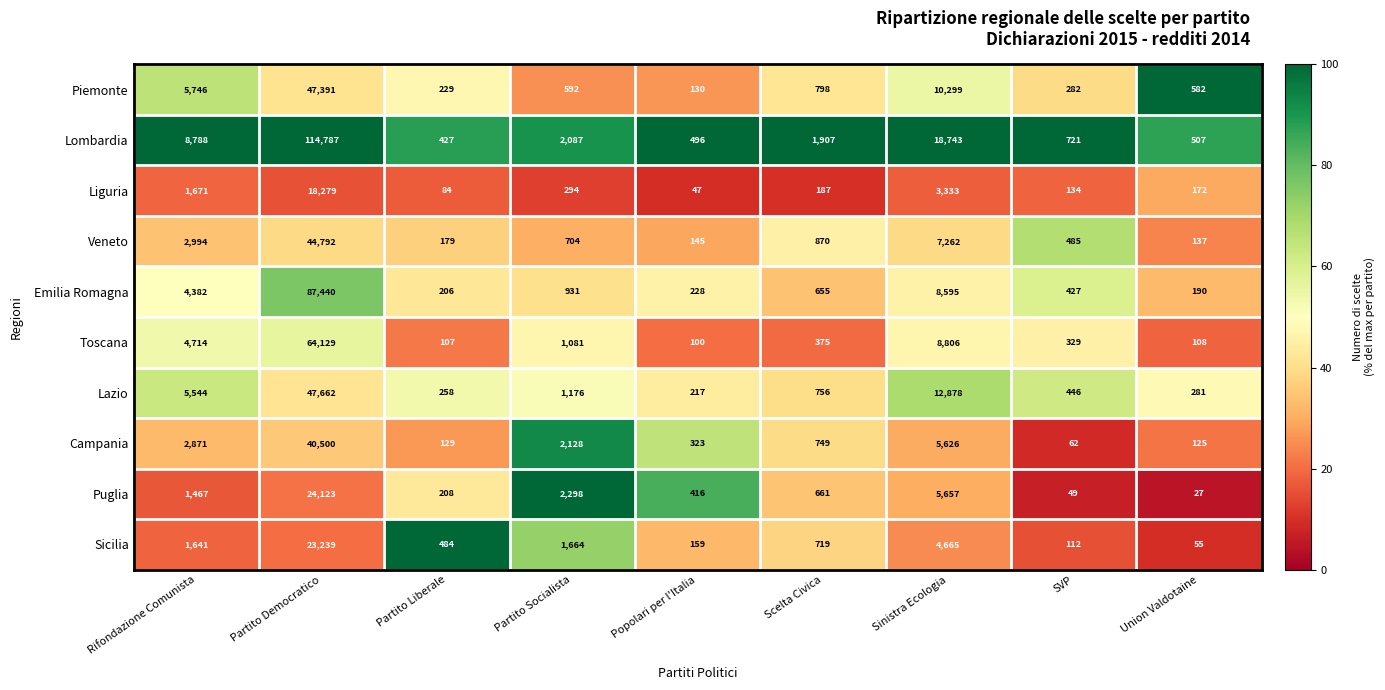

What is the smallest value displayed?

27